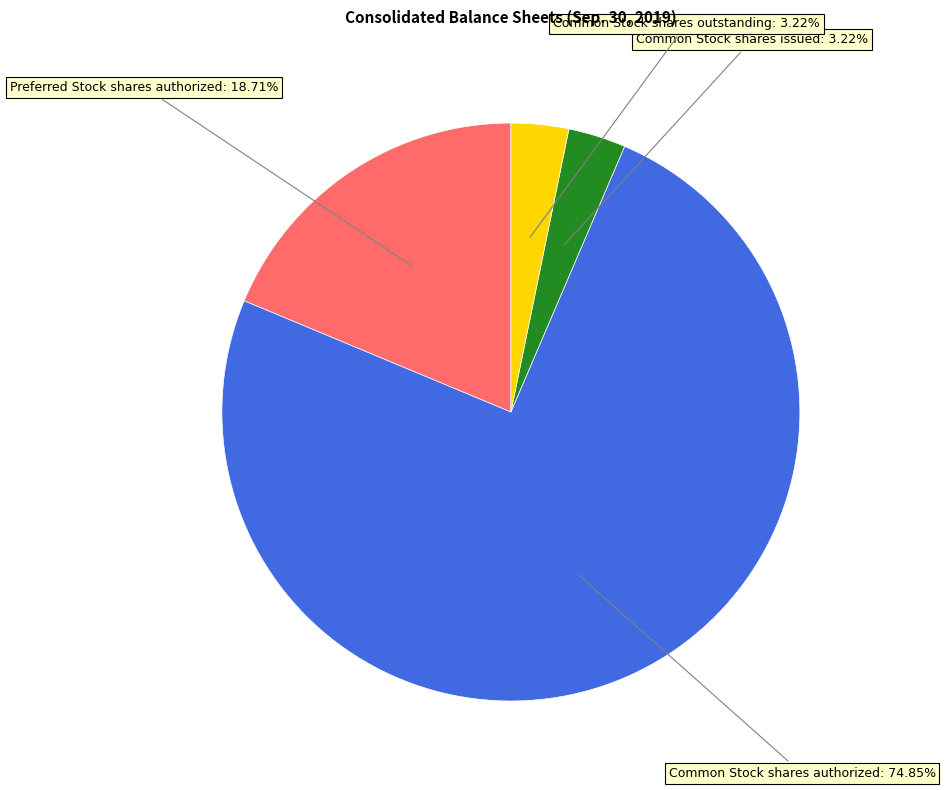

Count the number of slices in the pie.

4